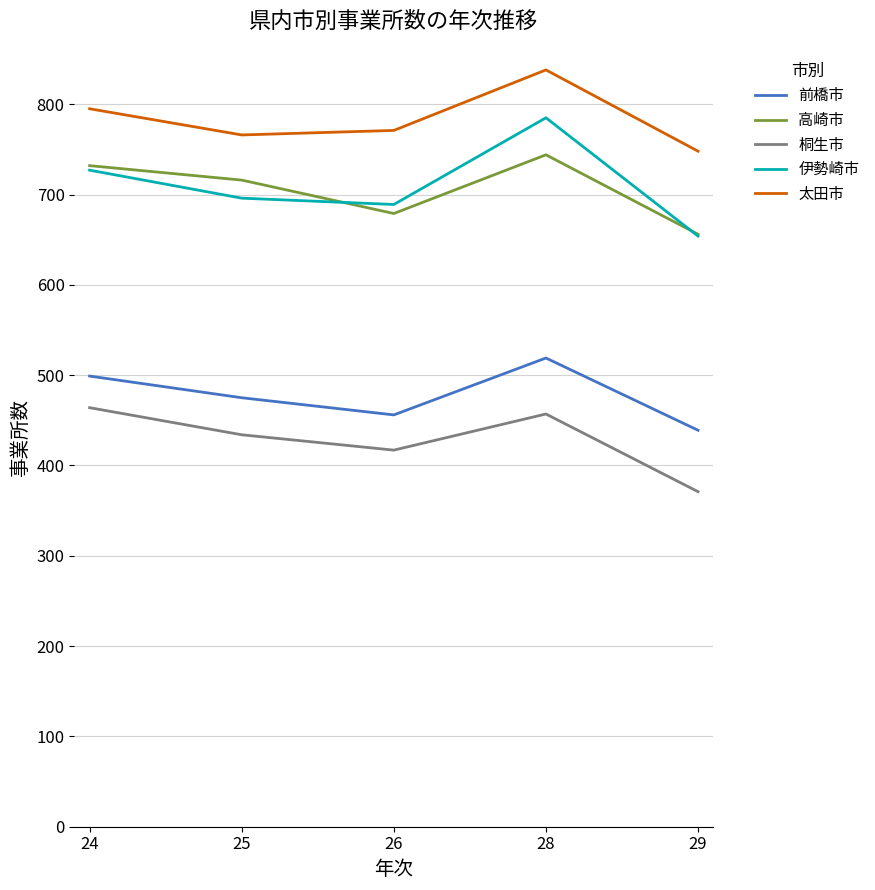

Is the value of 太田市 at 24 greater than the value of 桐生市 at 24?

Yes